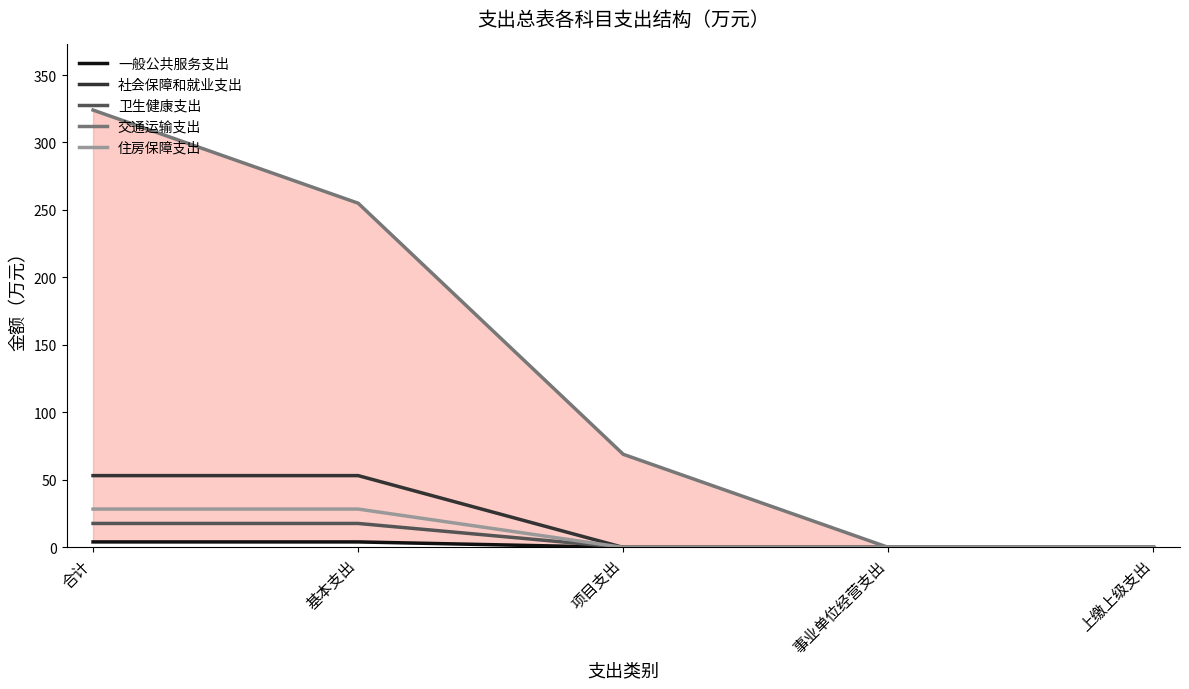

Reading left to right, what are all the values shown in this chart?

一般公共服务支出: 合计=4.1	基本支出=4.1	项目支出=0.0	事业单位经营支出=0.0	上缴上级支出=0.0
社会保障和就业支出: 合计=53.2	基本支出=53.2	项目支出=0.0	事业单位经营支出=0.0	上缴上级支出=0.0
卫生健康支出: 合计=17.8	基本支出=17.8	项目支出=0.0	事业单位经营支出=0.0	上缴上级支出=0.0
交通运输支出: 合计=324.0	基本支出=255.0	项目支出=69.0	事业单位经营支出=0.0	上缴上级支出=0.0
住房保障支出: 合计=28.4	基本支出=28.4	项目支出=0.0	事业单位经营支出=0.0	上缴上级支出=0.0